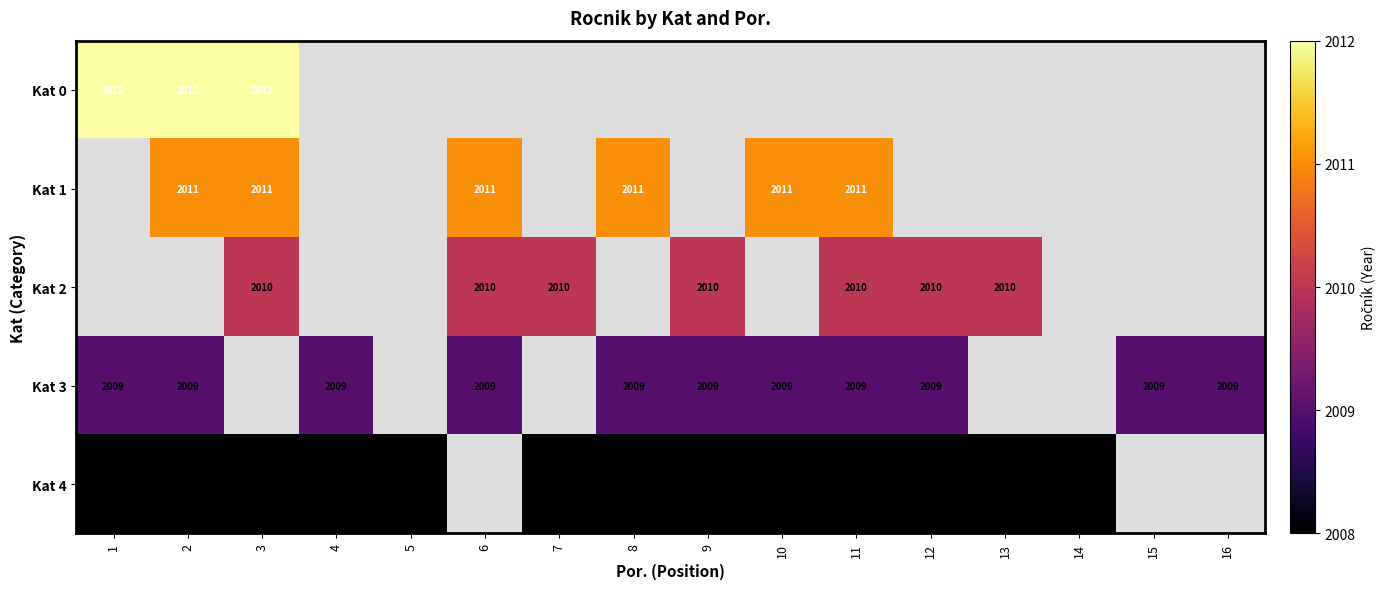

How many categories are shown in the chart?

16